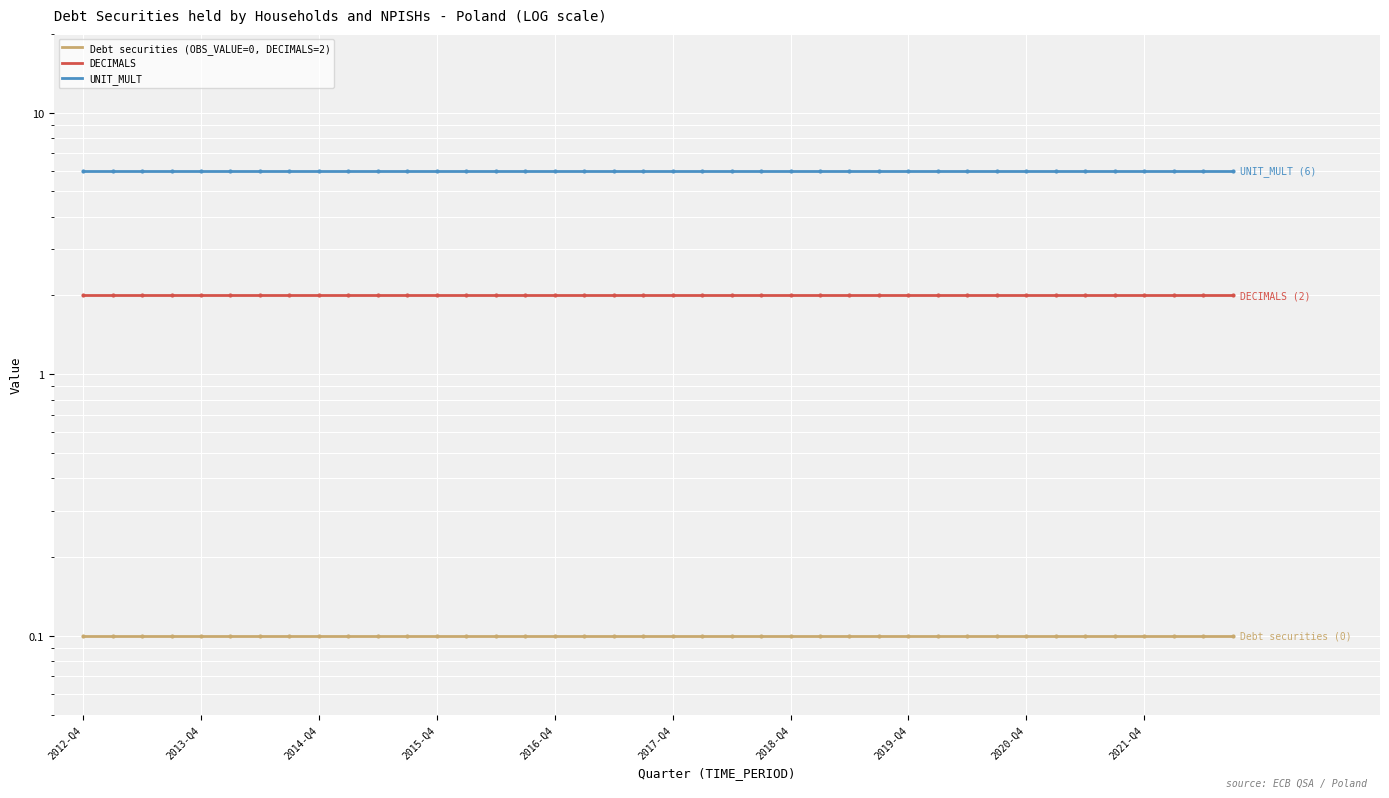

At how many categories does at least one series exceed 2?

40